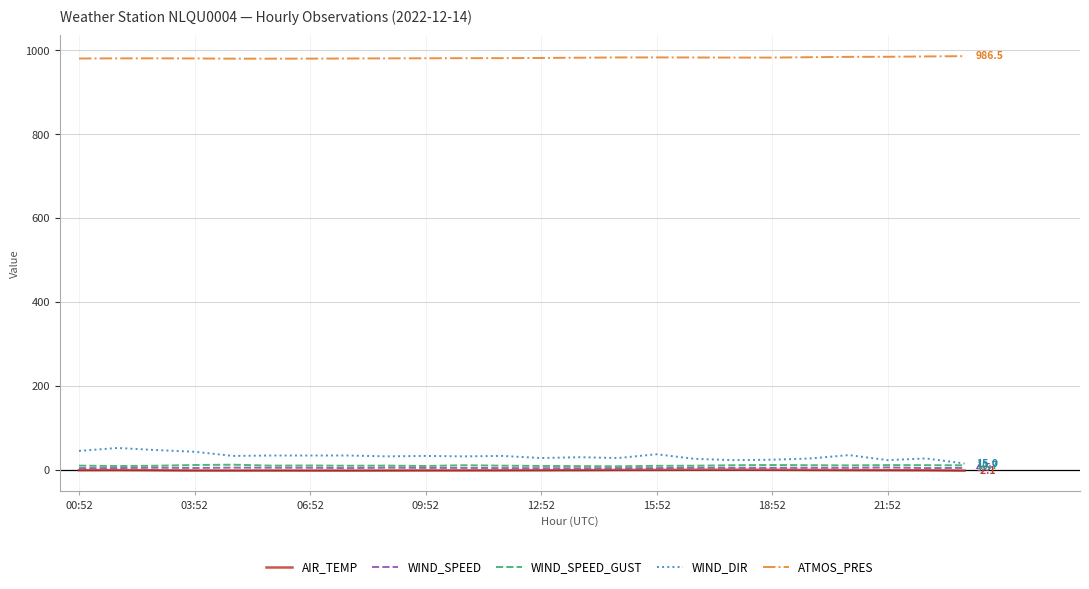

Which series has the largest range (max minus min)?

WIND_DIR